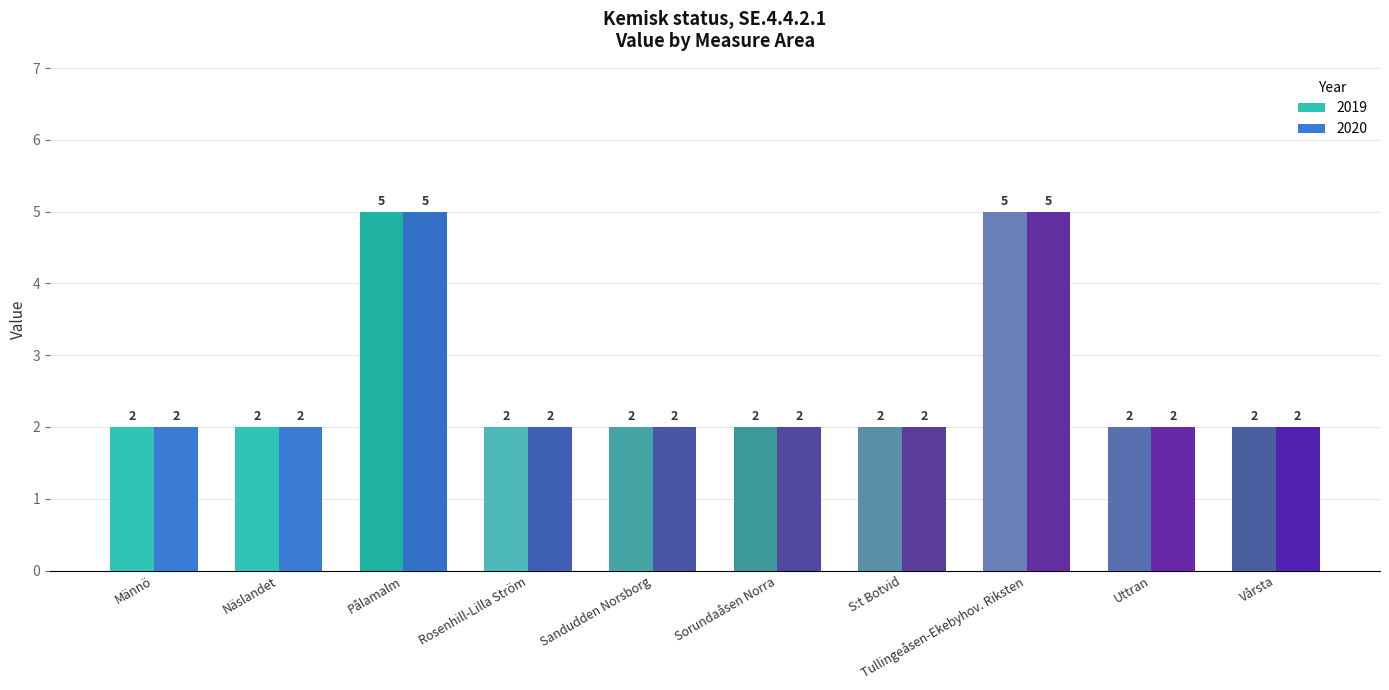

What position from the left is Vårsta?

10